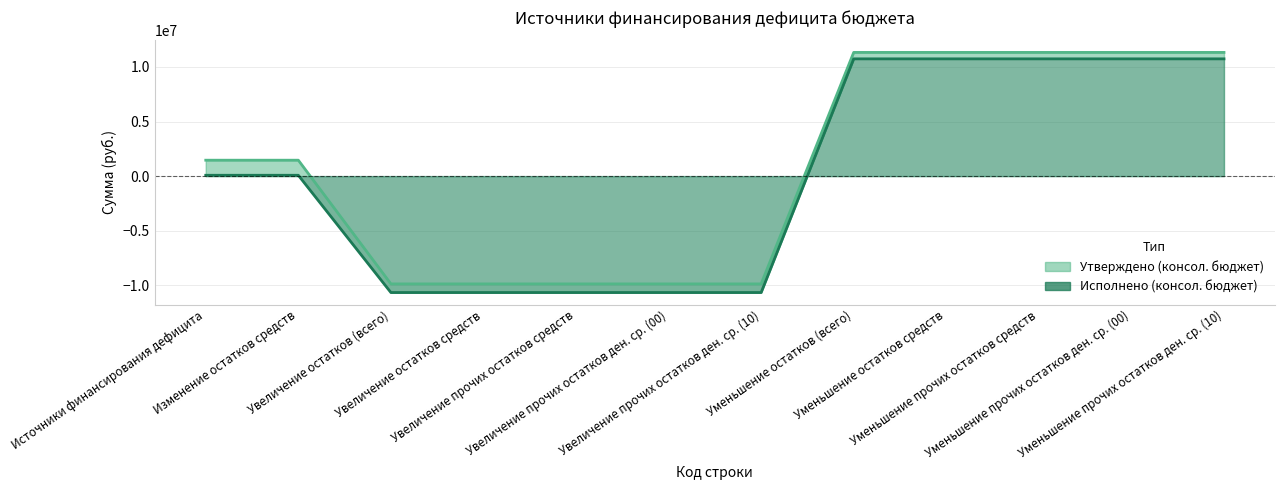

Does the chart have visible grid lines?

Yes